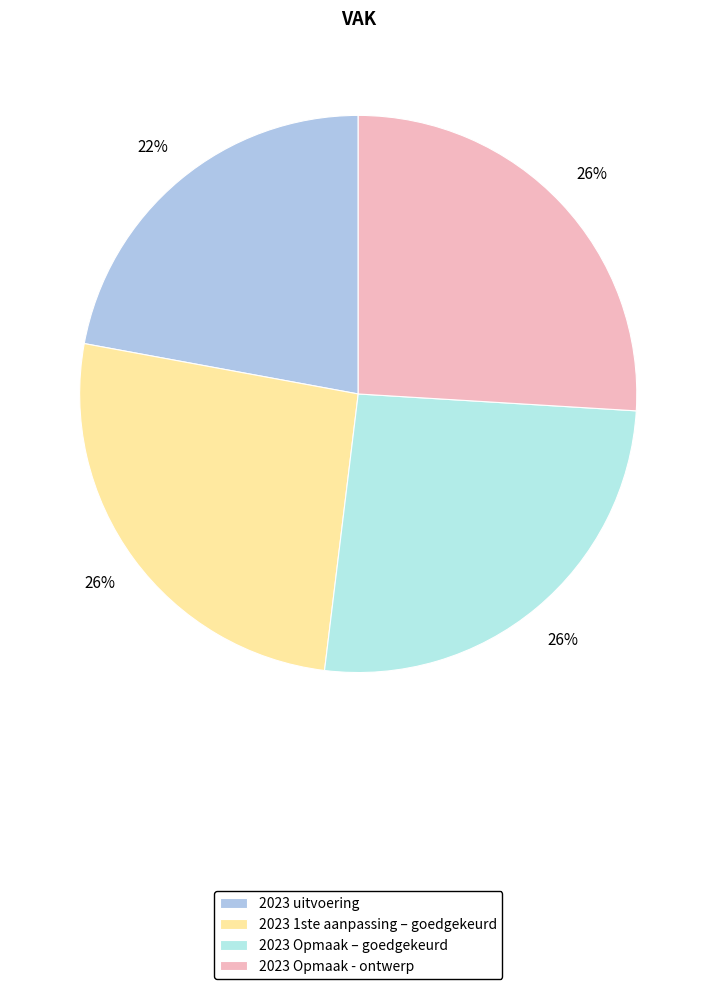

What is the ratio of the value at 2023 Opmaak - ontwerp to the value at 2023 Opmaak – goedgekeurd?

1.0